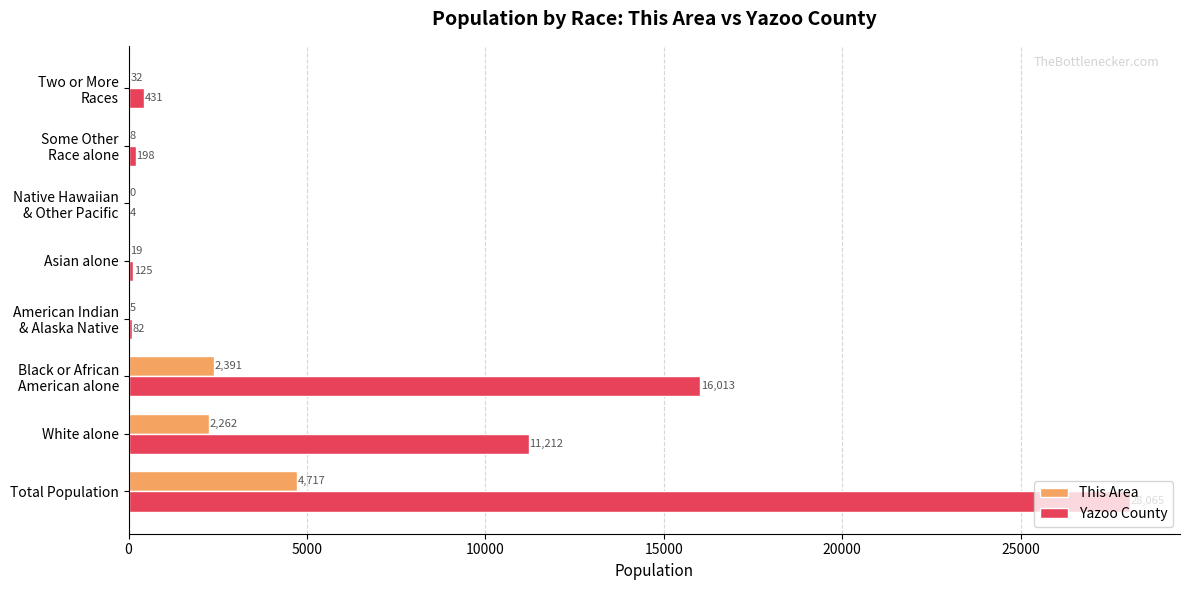

Which label corresponds to the largest value in the chart?

Total Population